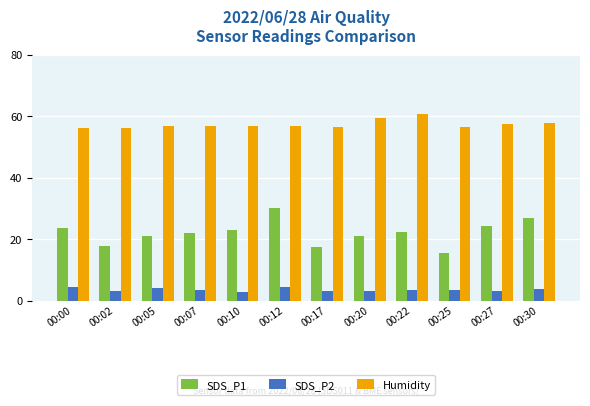

What is the spread (max minus min) of values at 00:00?

52.1